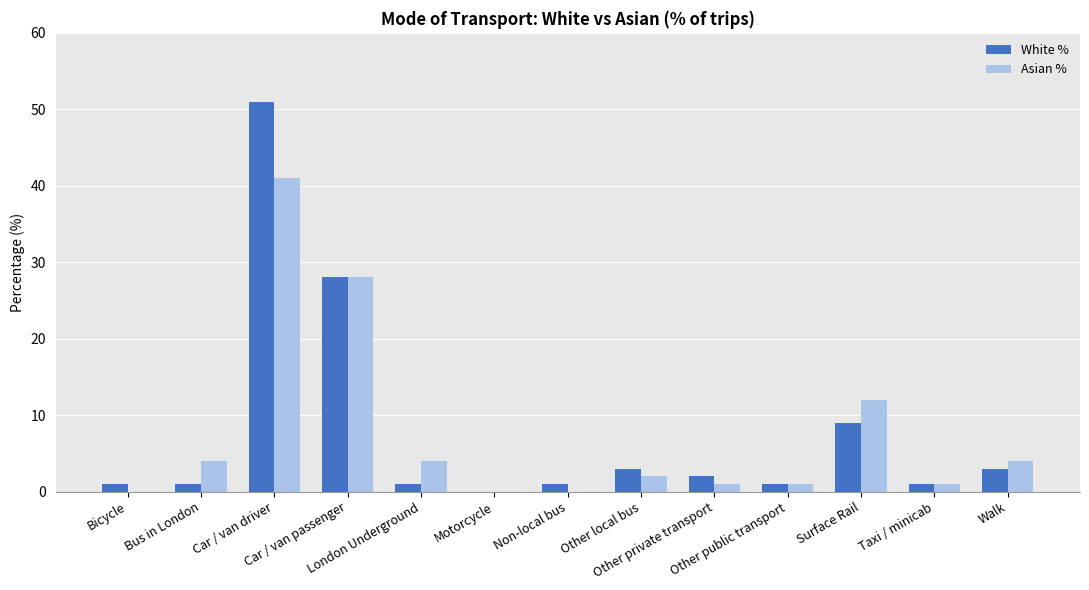

What is the sum of all Asian % values?

98